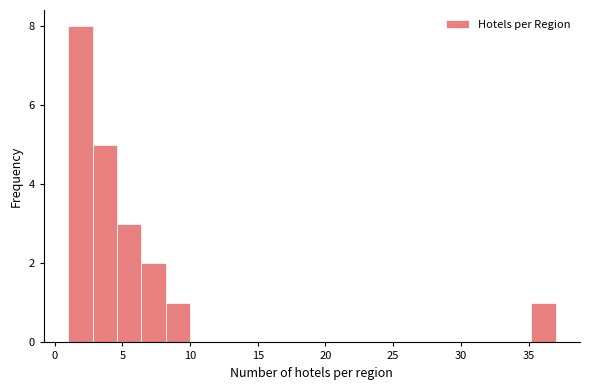

Read against the x-axis, roughly where is the centre of the tallest bar?

2.0